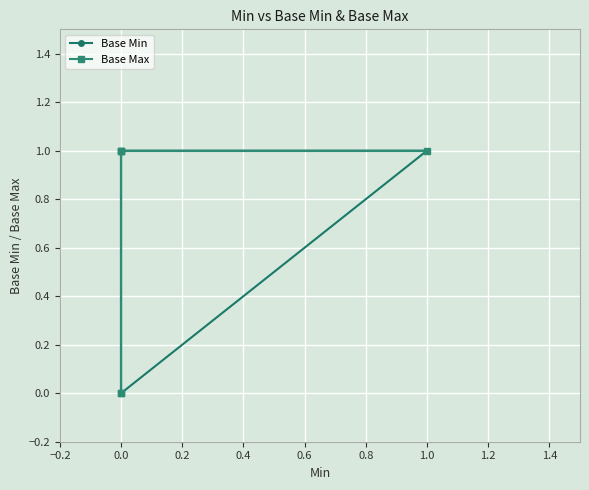

What is the label of the 4th point from the right?

0.2